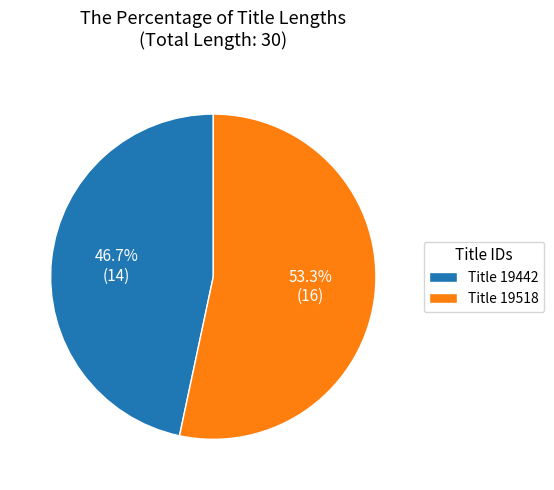

What is the ratio of the value at Title 19442 to the value at Title 19518?

0.9